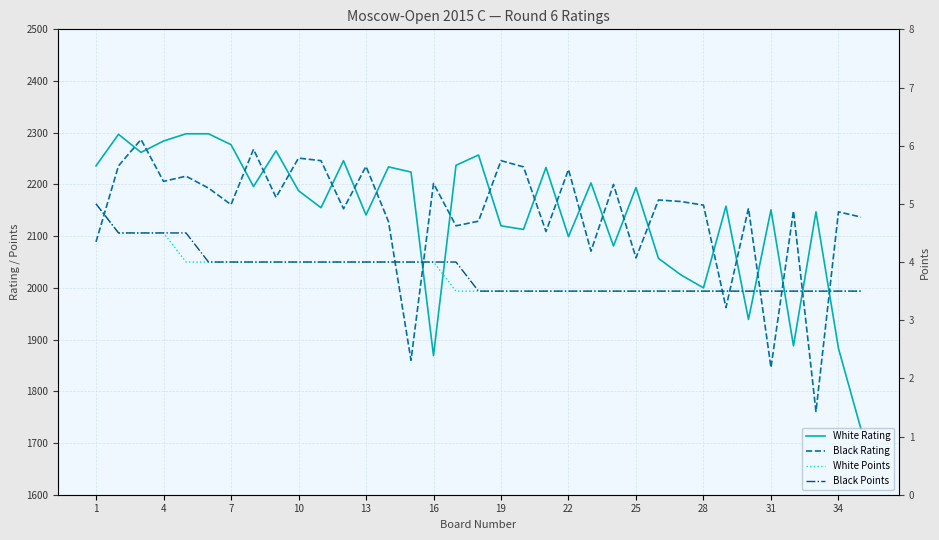

True or false: White Rating and White Points intersect in this chart.

False